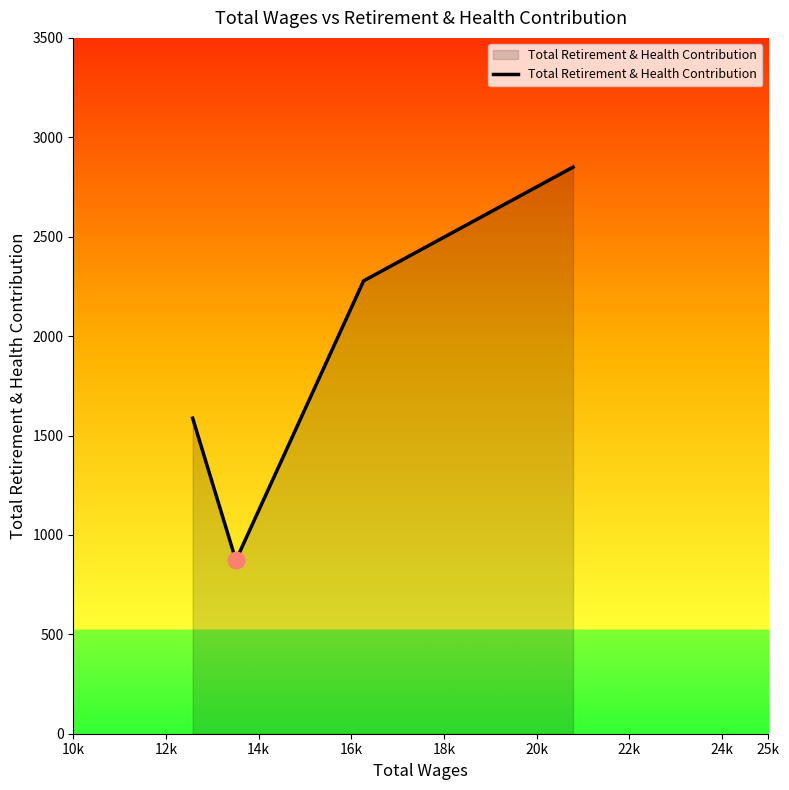

What is the maximum value shown in the chart?

2850